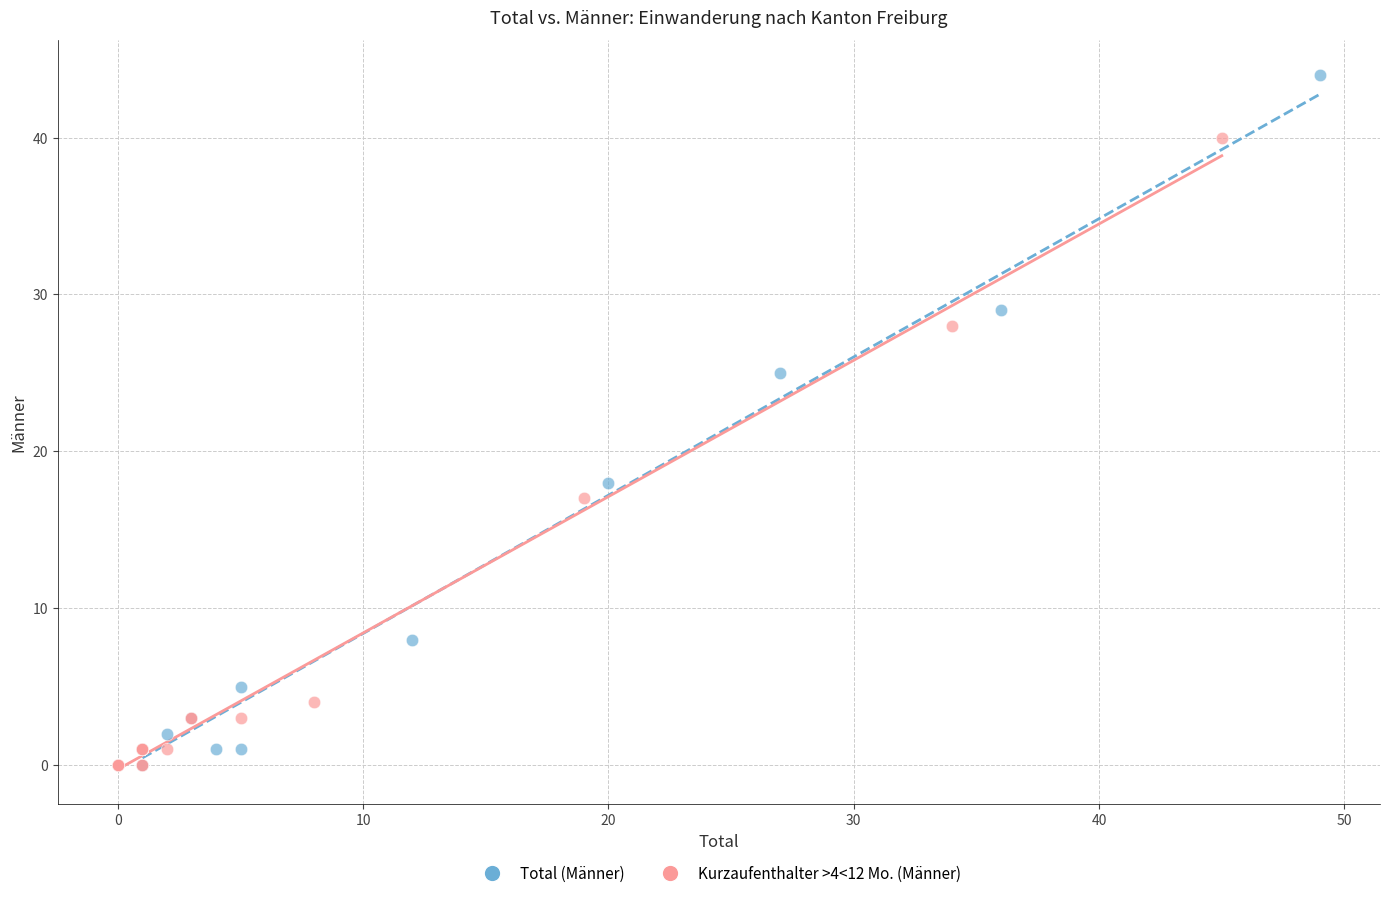

Which series reaches the maximum Y coordinate?

Total (Männer)